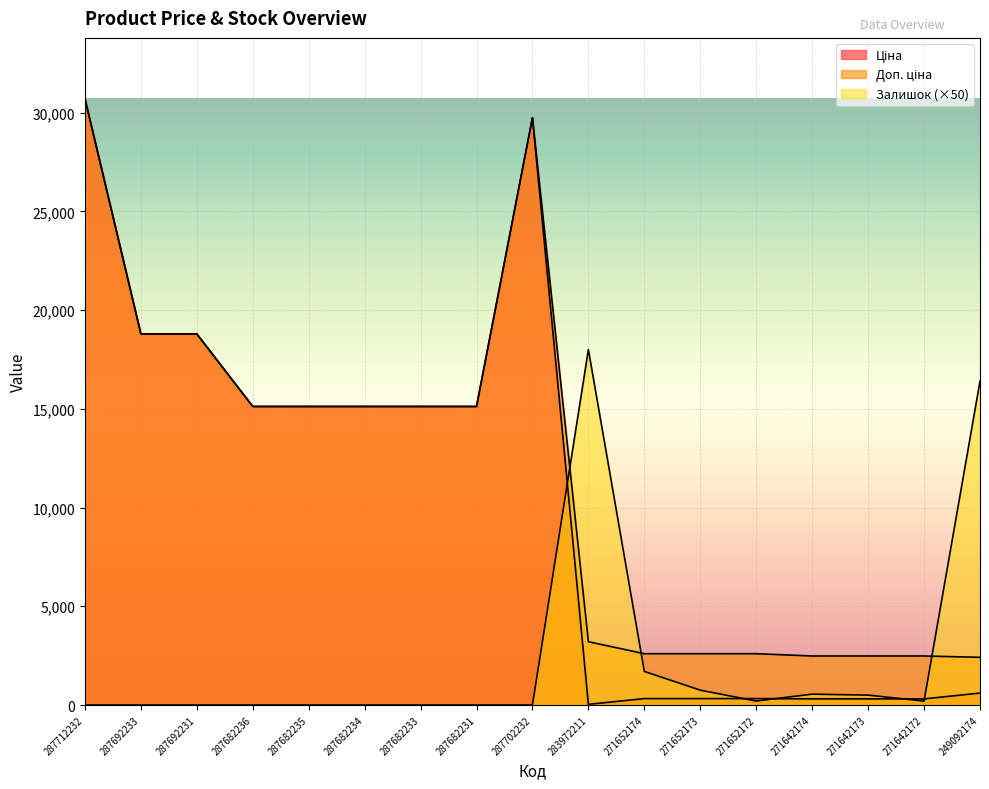

What is the sum of the Ціна values at 271652174 and 287682236?

15444.8